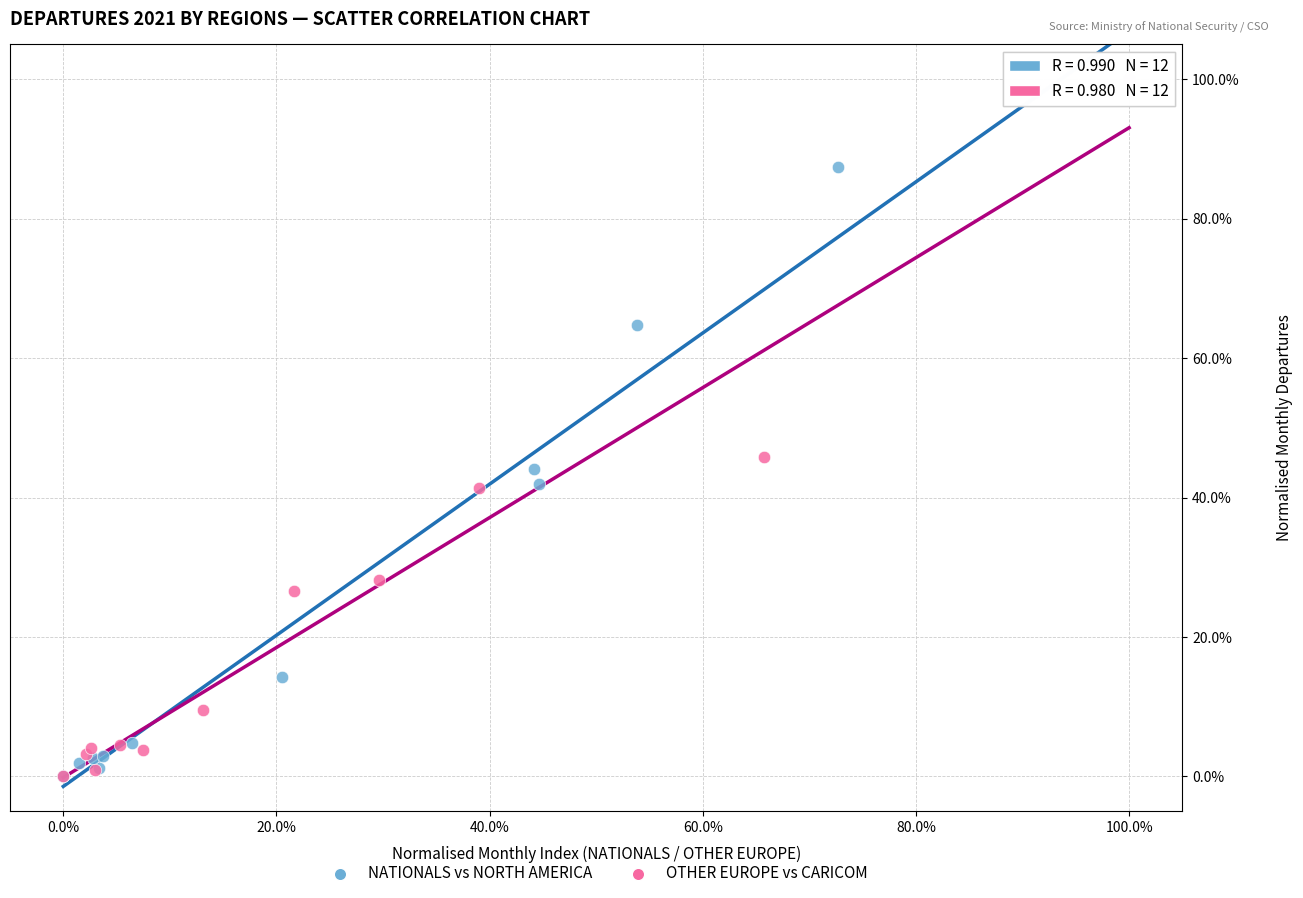

What are all the series names shown in the legend?

NATIONALS vs NORTH AMERICA, OTHER EUROPE vs CARICOM